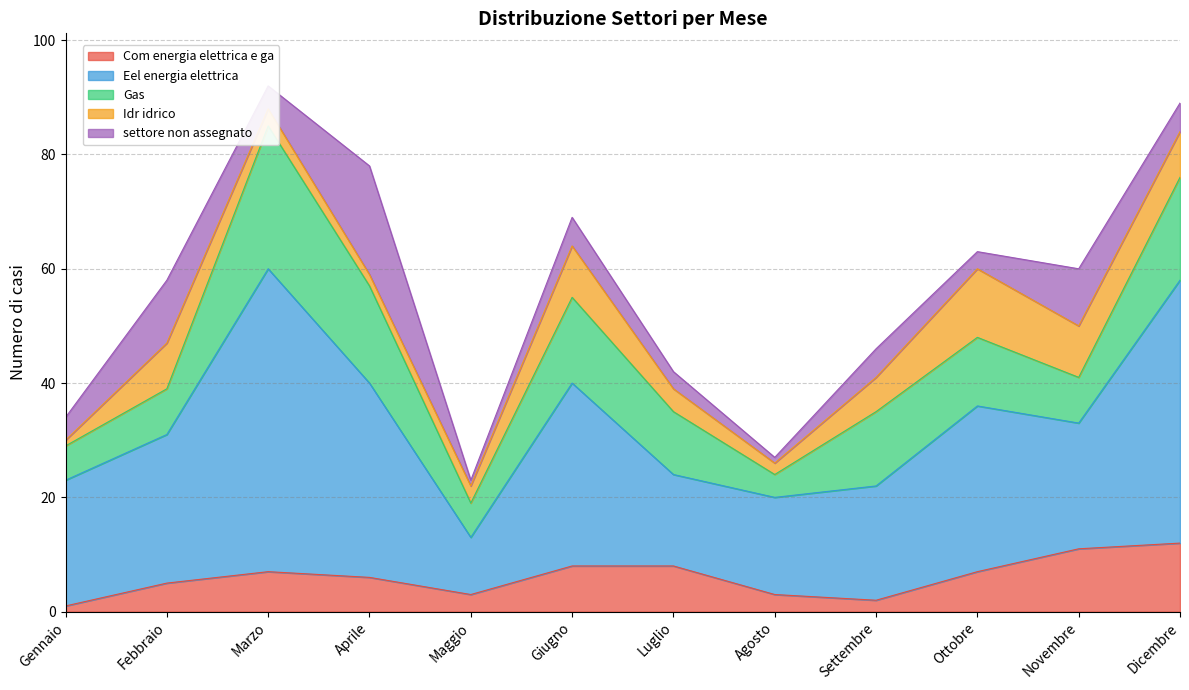

What are all the series names shown in the legend?

Com energia elettrica e ga, Eel energia elettrica, Gas, Idr idrico, settore non assegnato